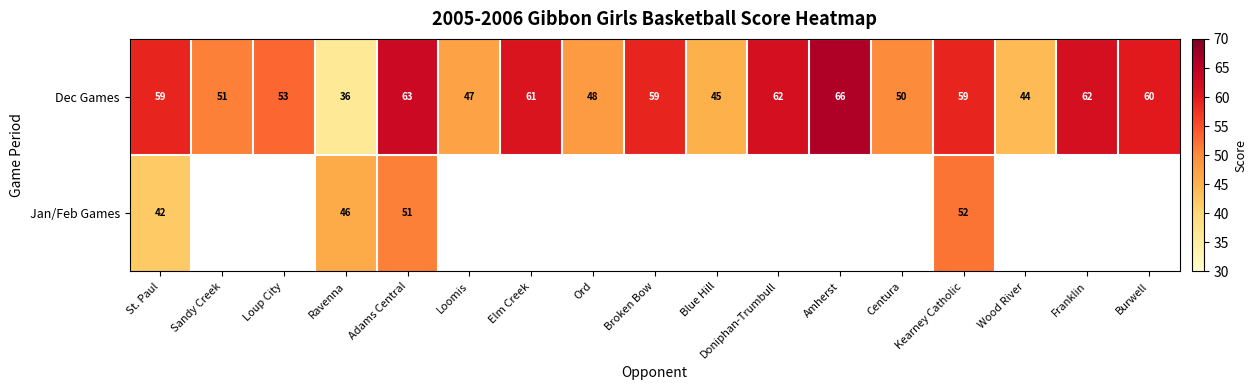

Is it true that Dec Games equals 20.2 at Blue Hill?

False